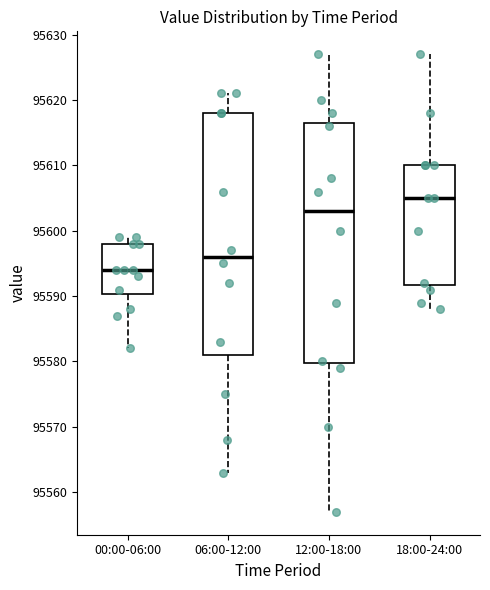

Reading left to right, transcribe this box plot: for each box, give where its median line is, the range the box spans, and where its two whiskers end, as read against the y-axis. The values are not printed on the chart, so give them approximately, as read against the axis.

00:00-06:00: median 95594, box 95590 to 95598, whiskers 95582 to 95599
06:00-12:00: median 95596, box 95581 to 95618, whiskers 95563 to 95621
12:00-18:00: median 95603, box 95580 to 95617, whiskers 95557 to 95627
18:00-24:00: median 95605, box 95592 to 95610, whiskers 95588 to 95627